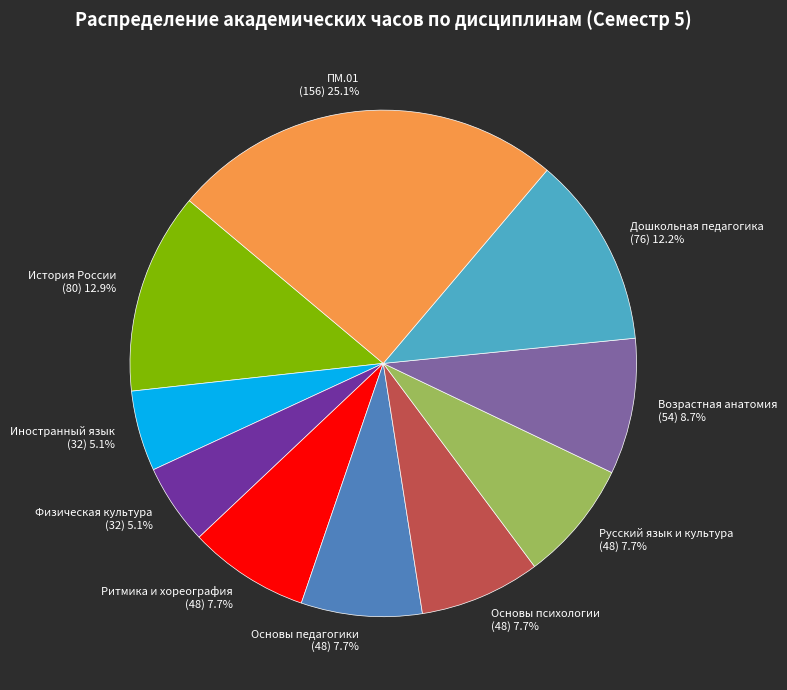

Between Основы педагогики and Дошкольная педагогика, which is larger?

Дошкольная педагогика